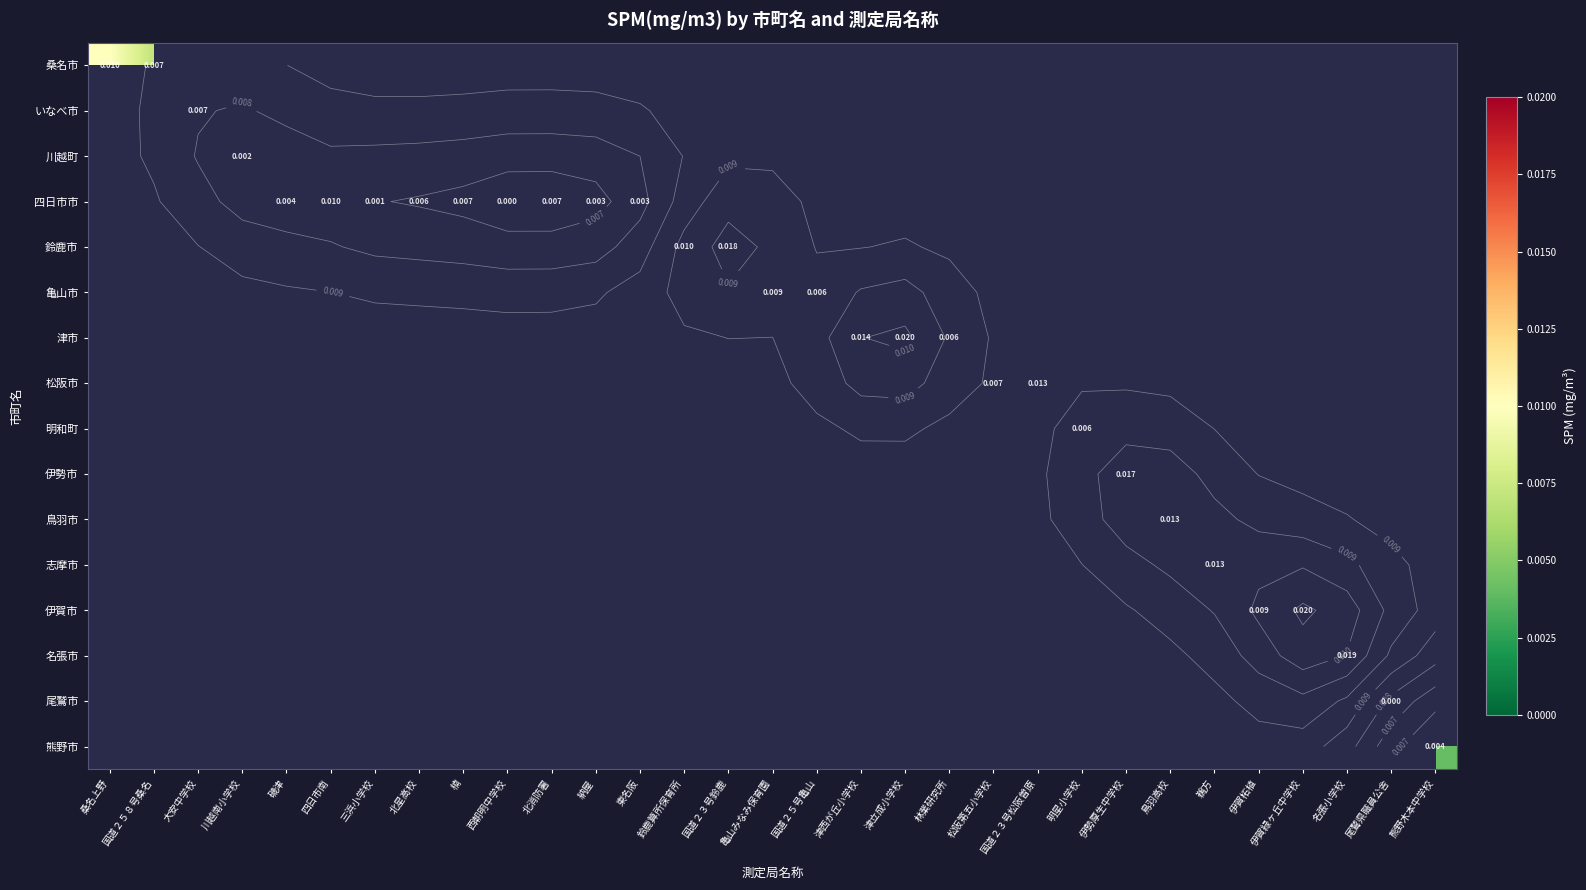

Count the number of data series in this chart.

16